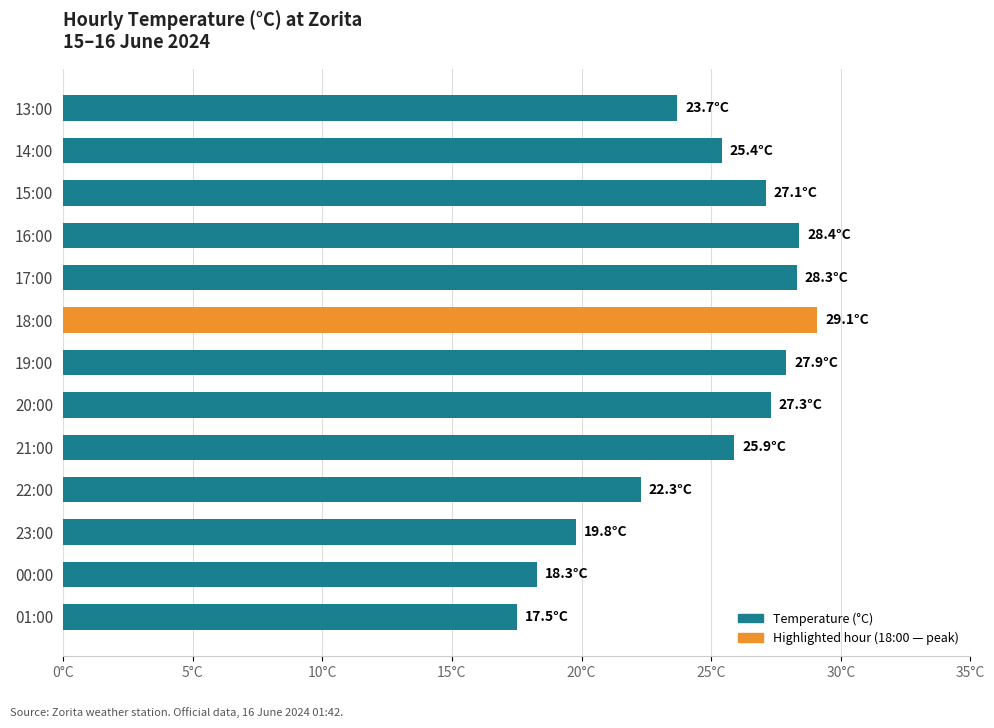

Are the bars grouped side by side (vs. stacked)?

No